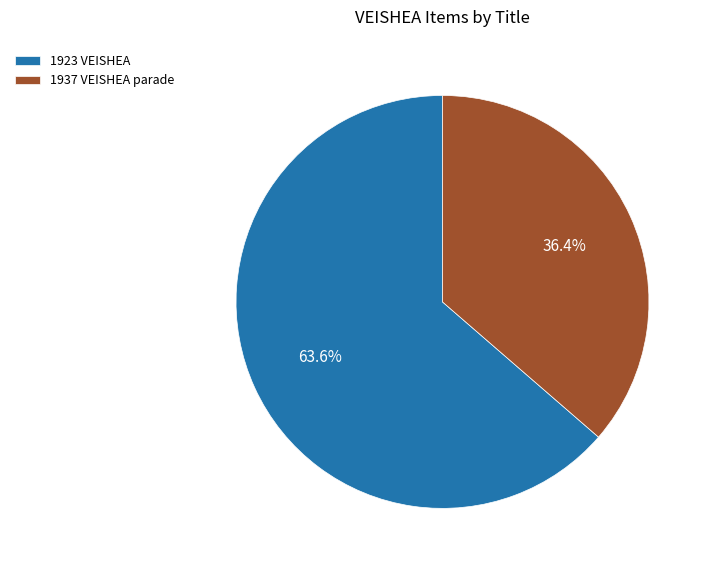

Is 1937 VEISHEA parade the majority of the pie?

No